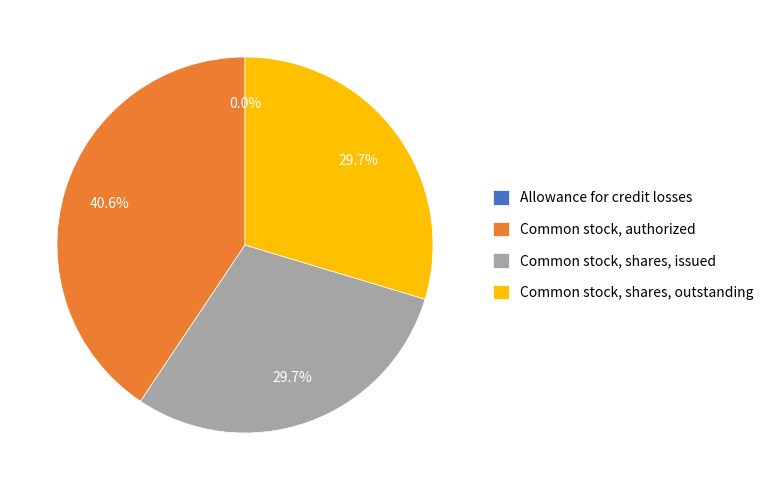

What is the largest slice in the pie chart?

Common stock, authorized